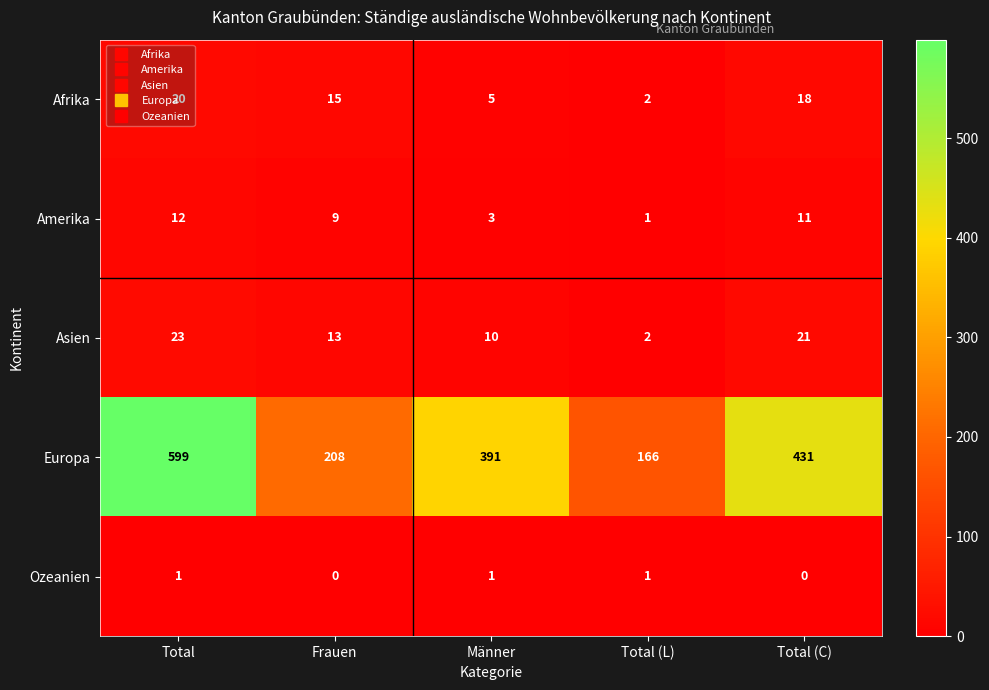

At Frauen, list the series in order from largest to smallest.

Europa, Afrika, Asien, Amerika, Ozeanien